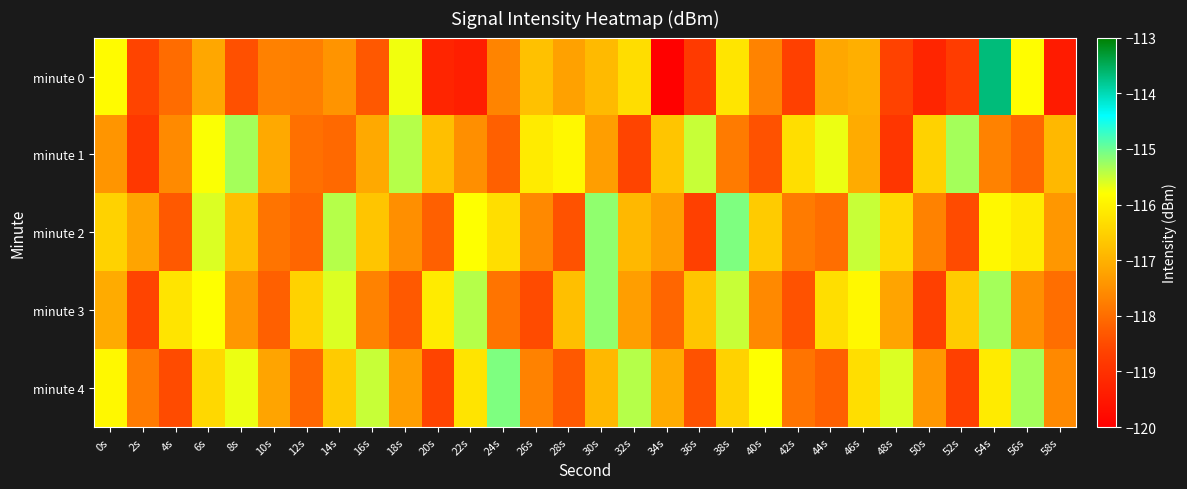

Between 2s and 26s, which series saw the biggest shift?

minute 1